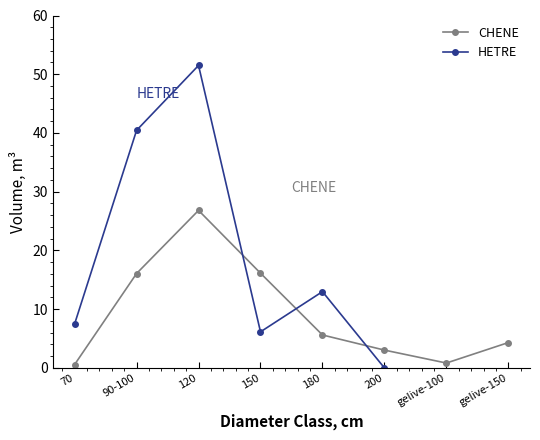

What is the average value?

9.2